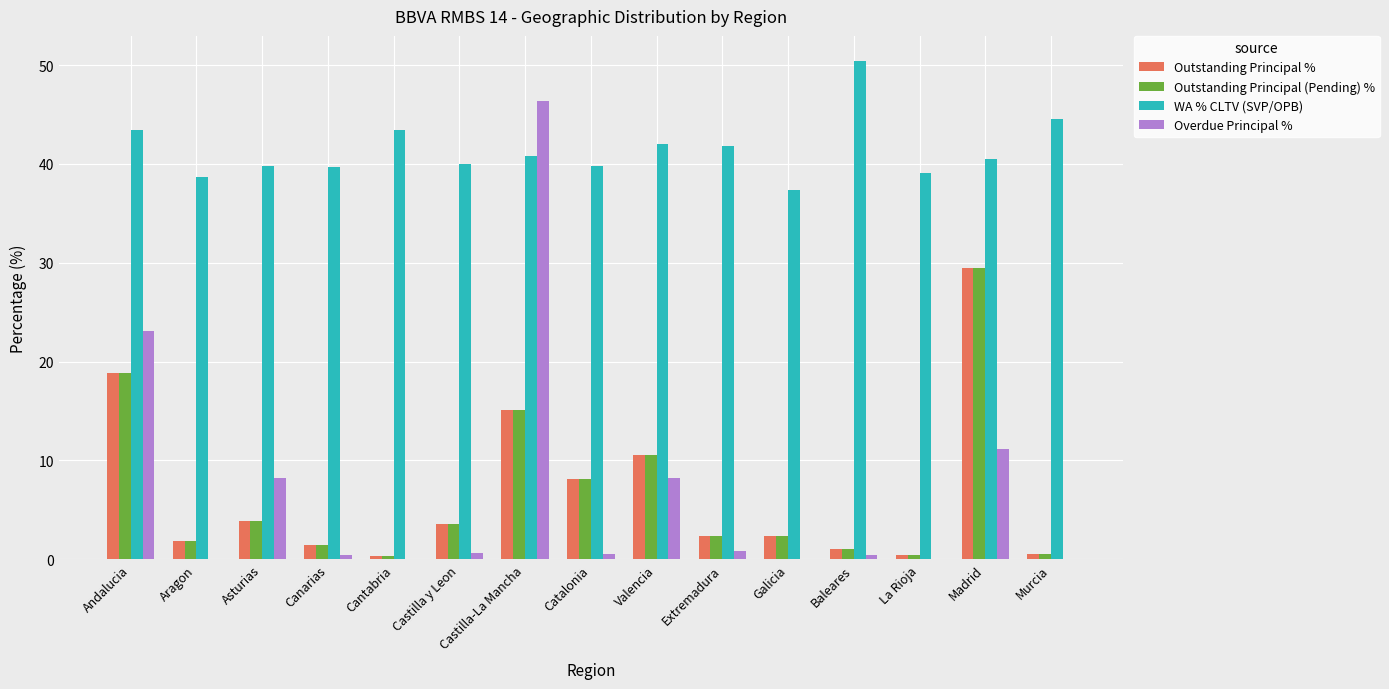

Is the value of Overdue Principal % at Madrid greater than the value of Outstanding Principal % at Baleares?

Yes